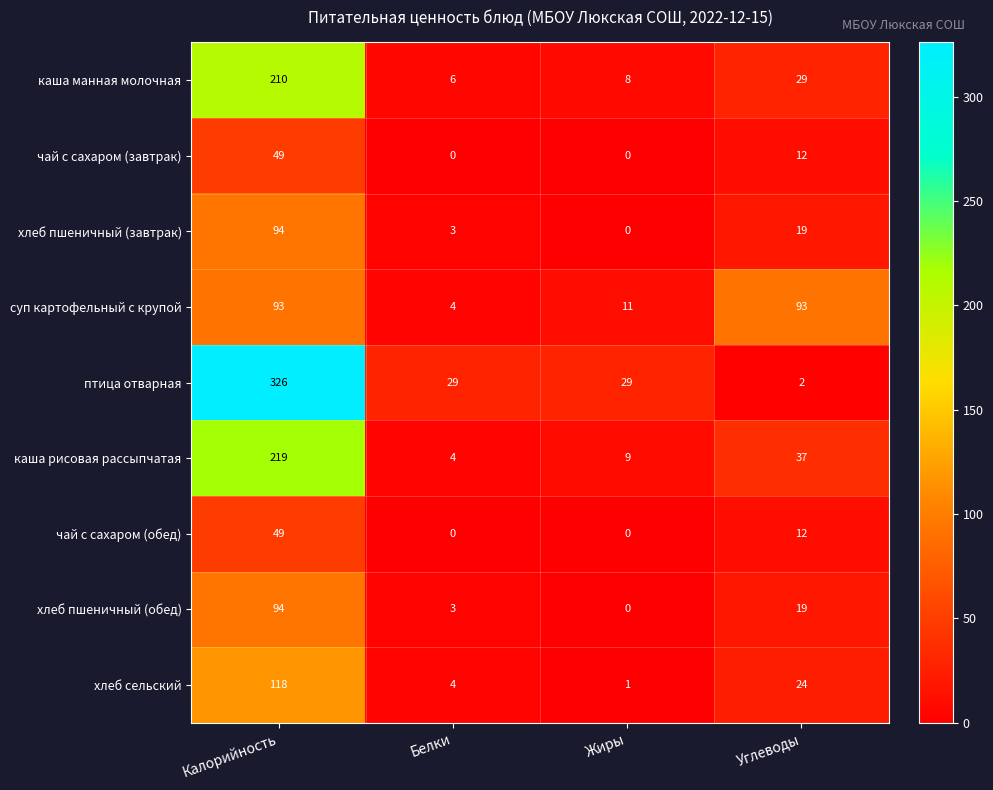

What is the greatest value displayed?

326